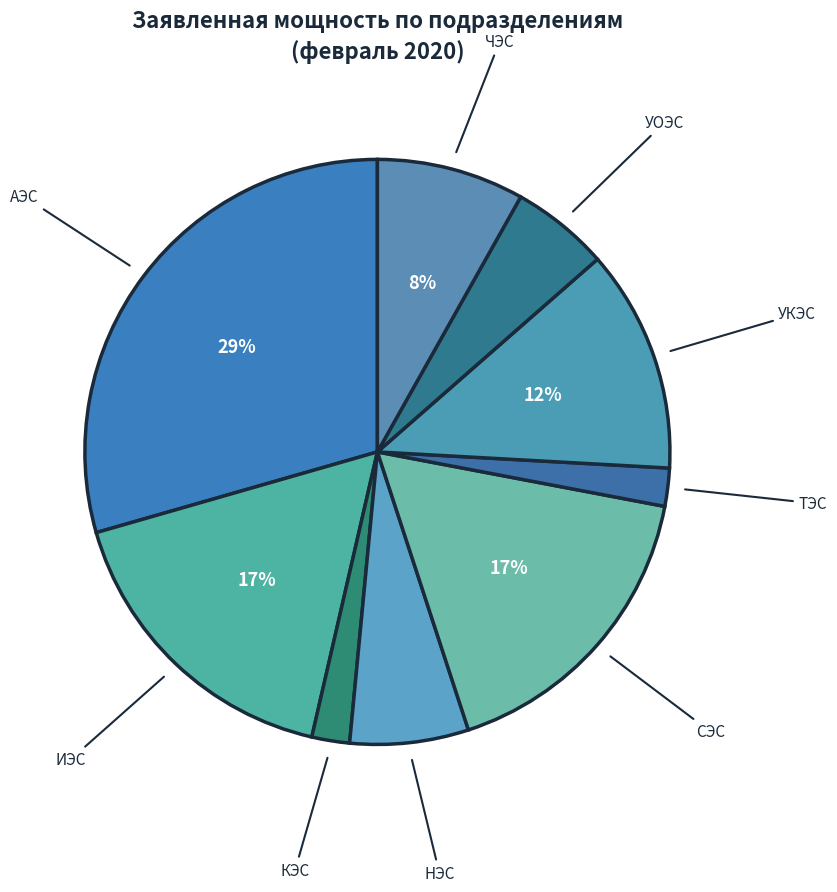

How many slices are in this pie chart?

9